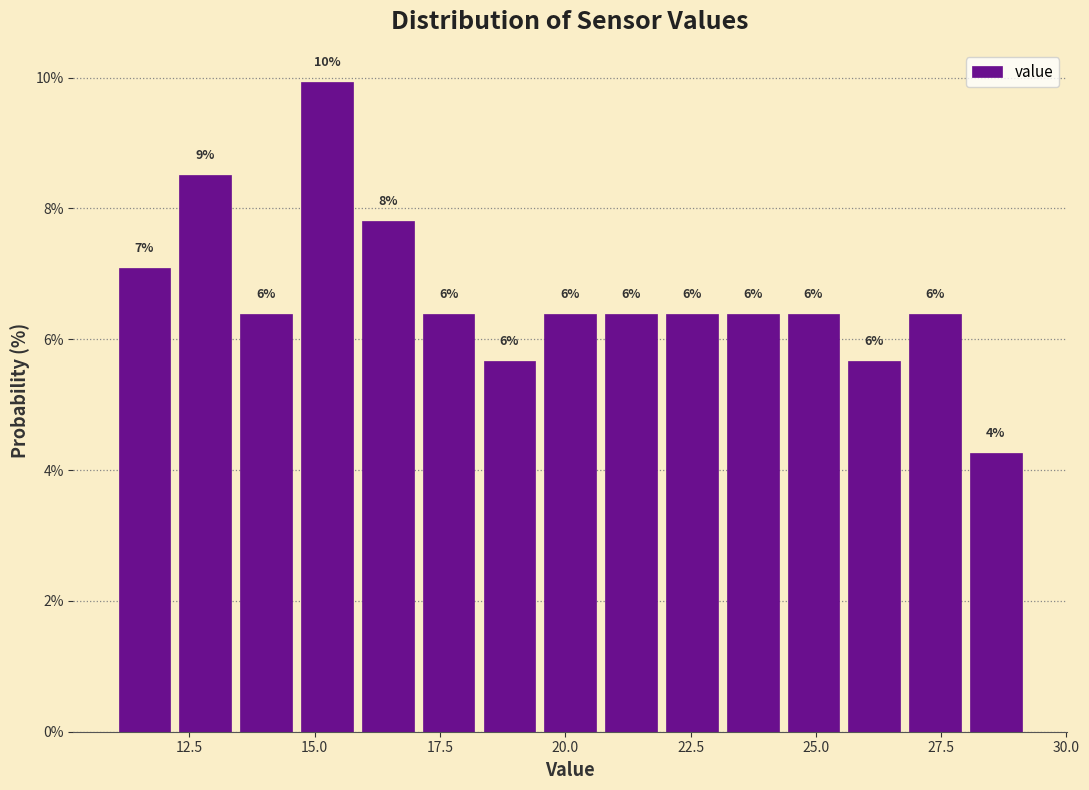

Around what value on the x-axis is the tallest bar? Give the approximate position of its centre, as read against the axis.

15.0